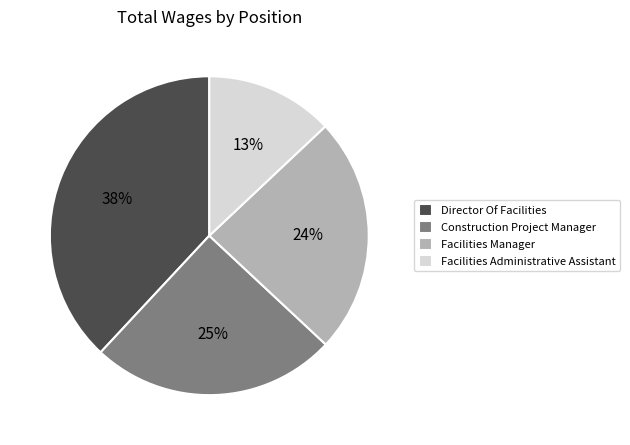

How many segments does this pie chart have?

4